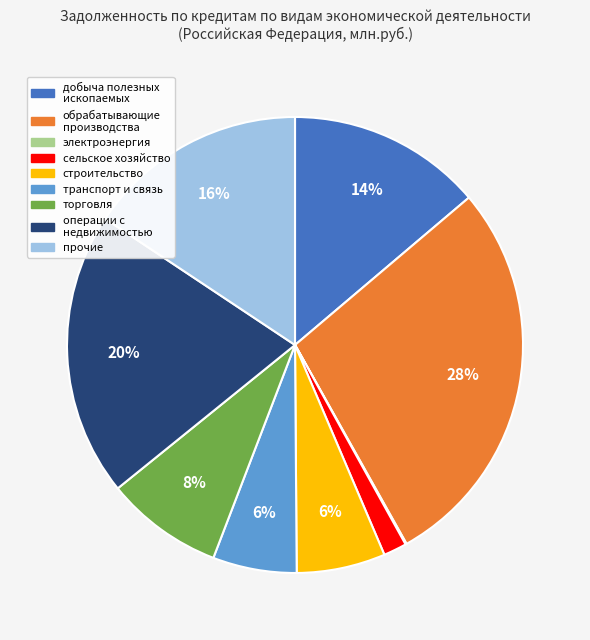

Is there a majority slice in this chart?

No